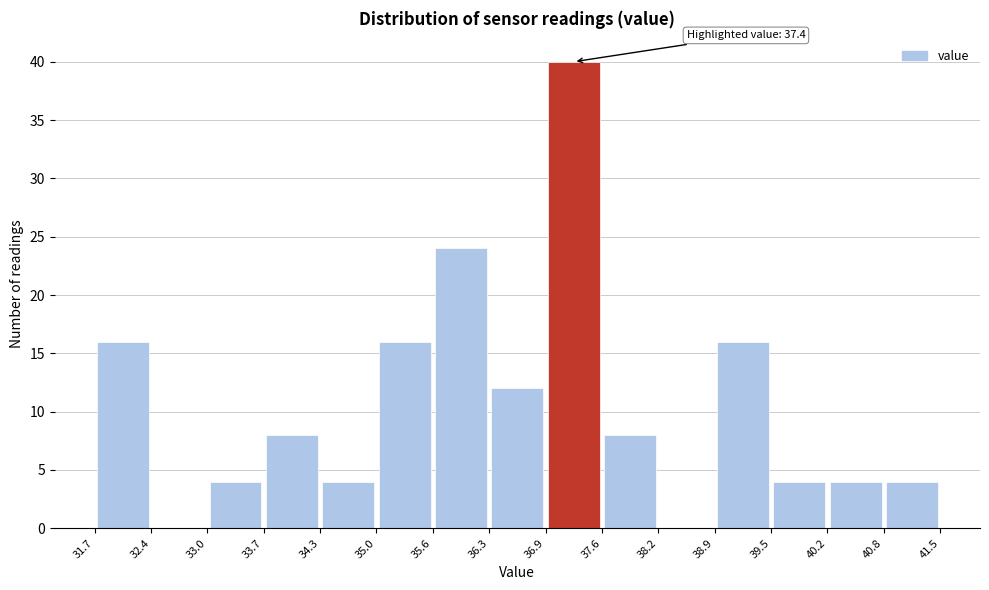

Over which range of the x-axis is the bar tallest?

36.9 to 37.6